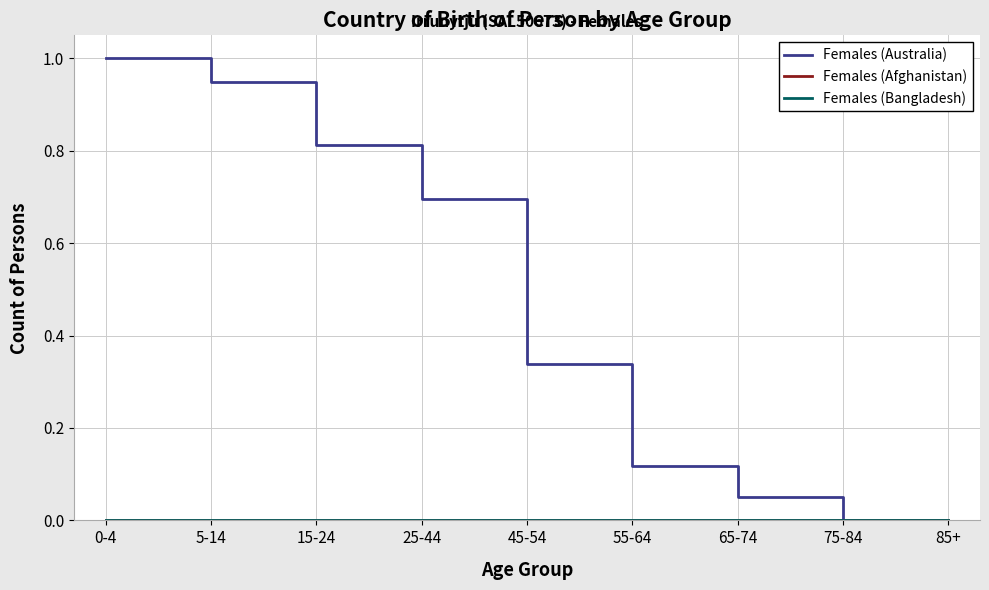

Between 0-4 and 25-44, which series saw the biggest shift?

Females (Australia)